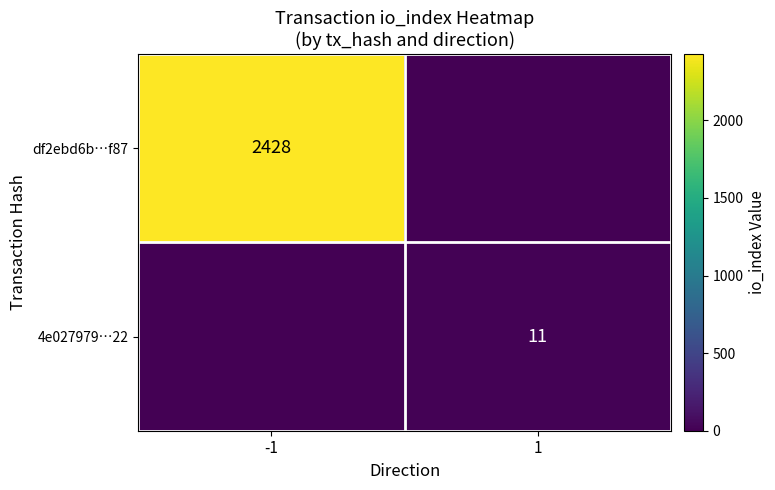

The value of df2ebd6b…f87 at -1 is 2428. True or false?

True